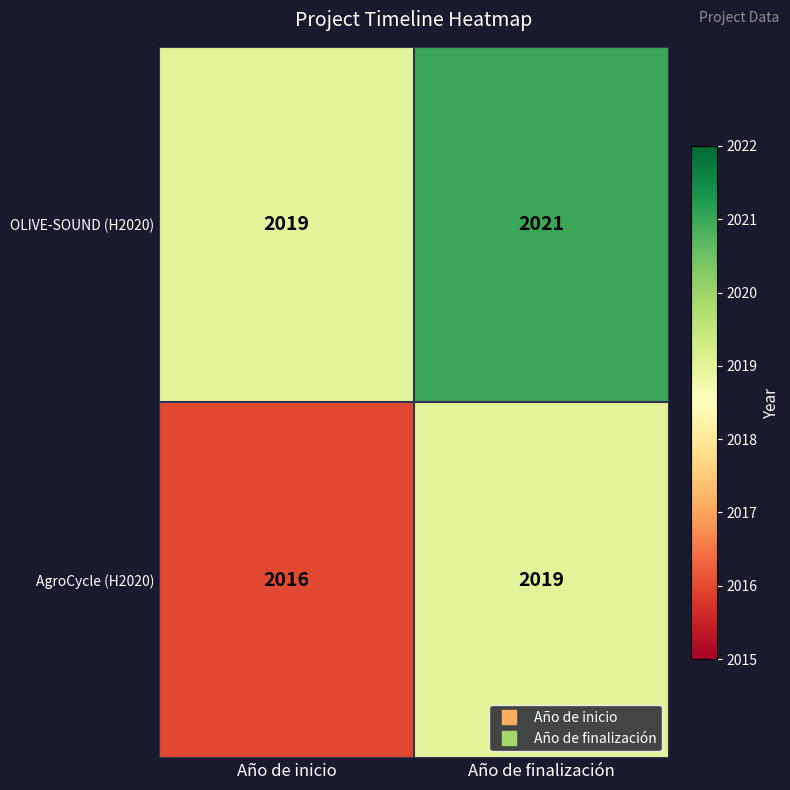

Reading right to left, what are all the values shown in this chart?

OLIVE-SOUND (H2020): 2021	2019
AgroCycle (H2020): 2019	2016